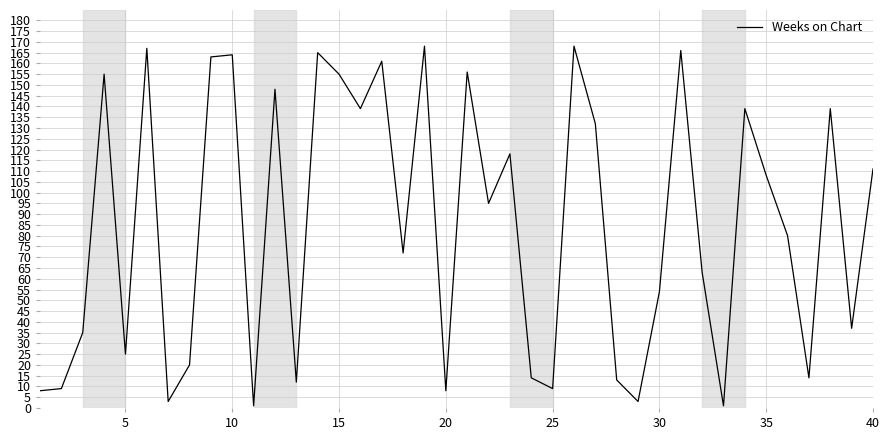

What is the maximum value shown in the chart?

168